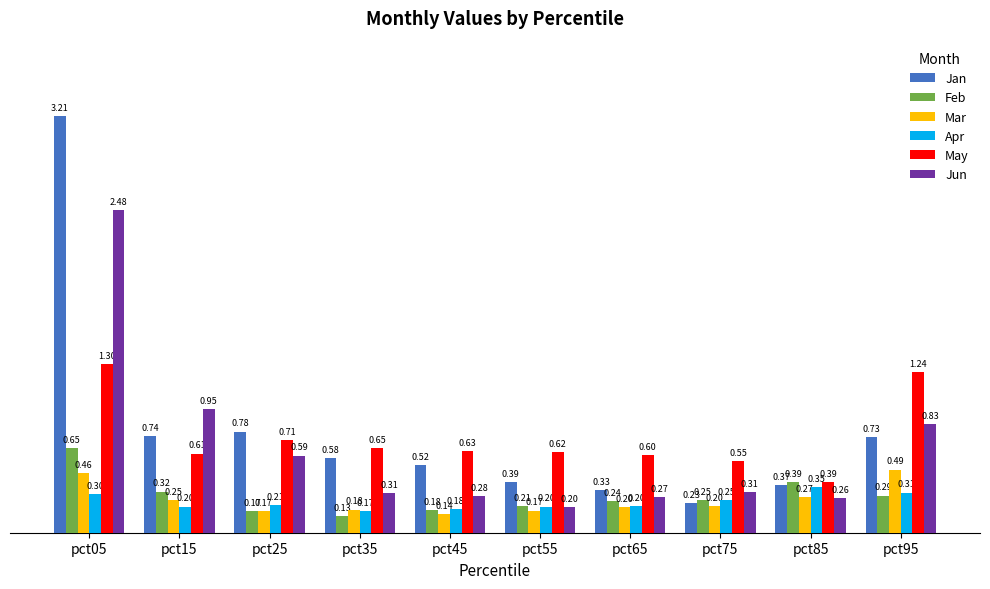

True or false: Jun has a value of 0.2 at pct55.

True